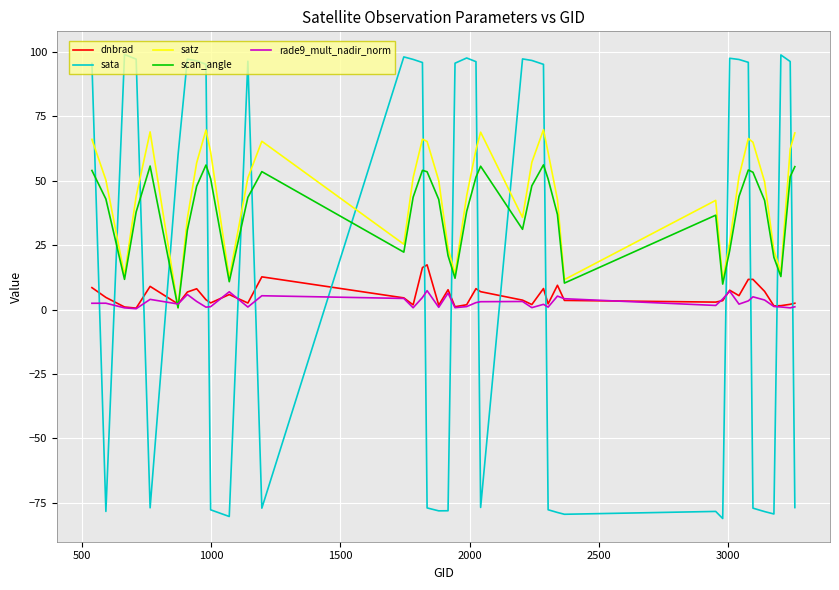

How many lines are shown in the chart?

5